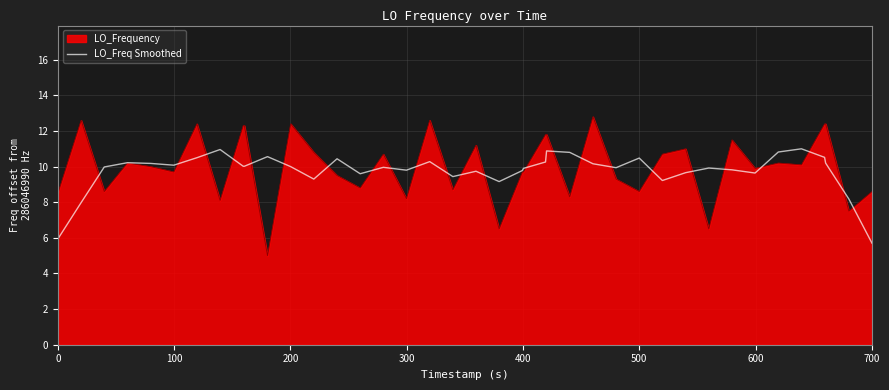

Rank the series by their maximum value, from lowest to highest.

LO_Freq Smoothed, LO_Frequency